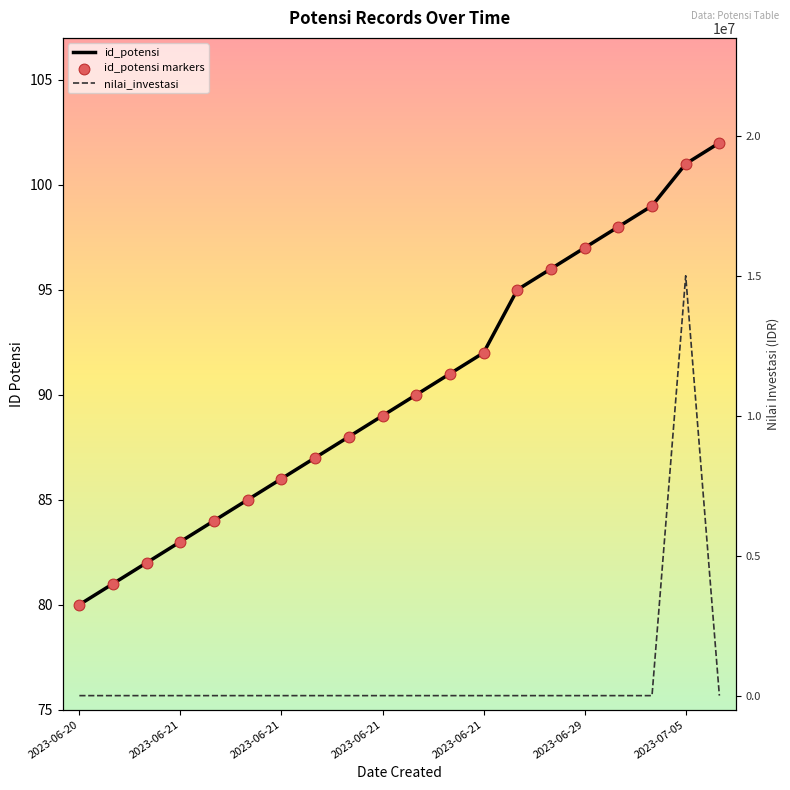

Which series has the widest spread of Y values?

nilai_investasi